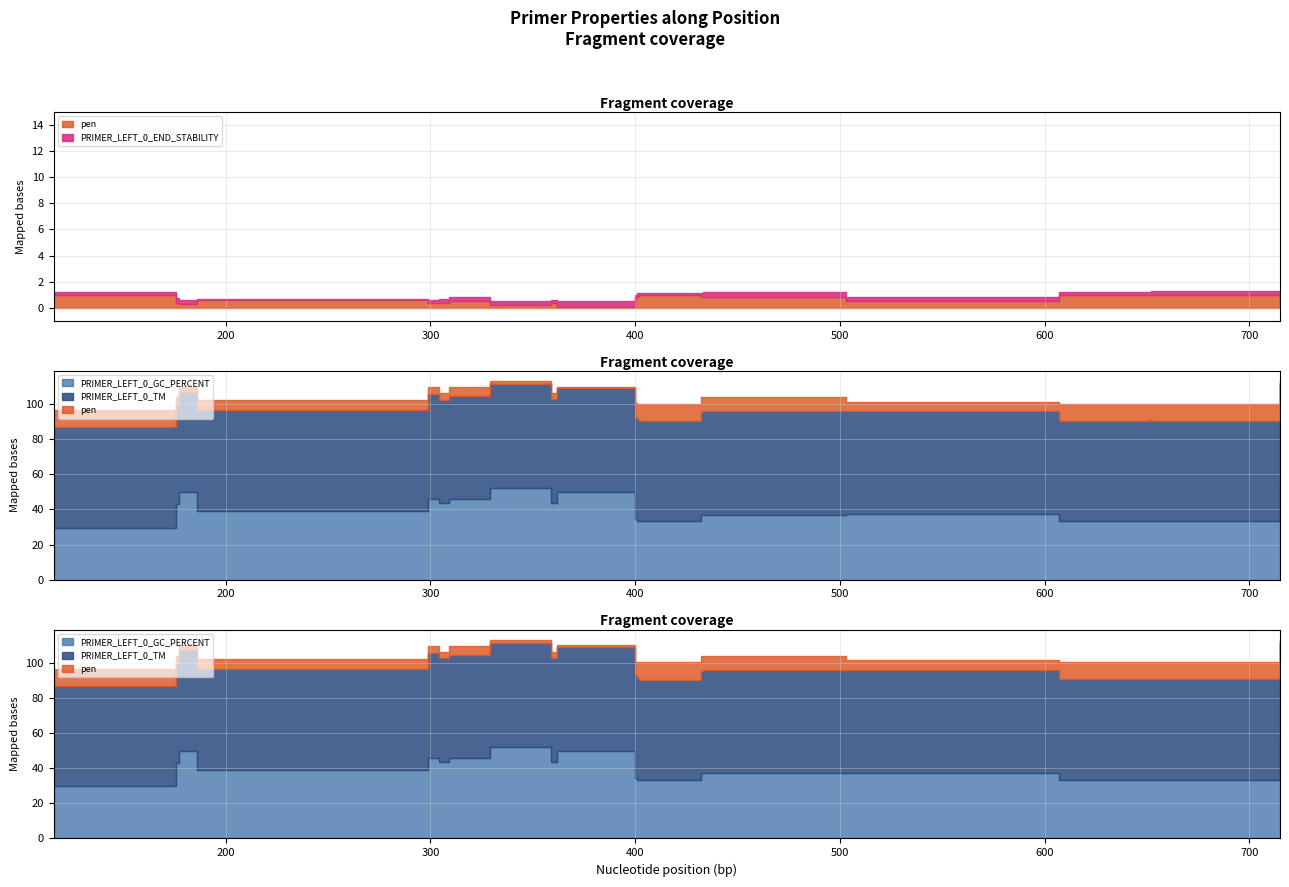

True or false: PRIMER_LEFT_0_GC_PERCENT has a value of 37.0 at 432.

True